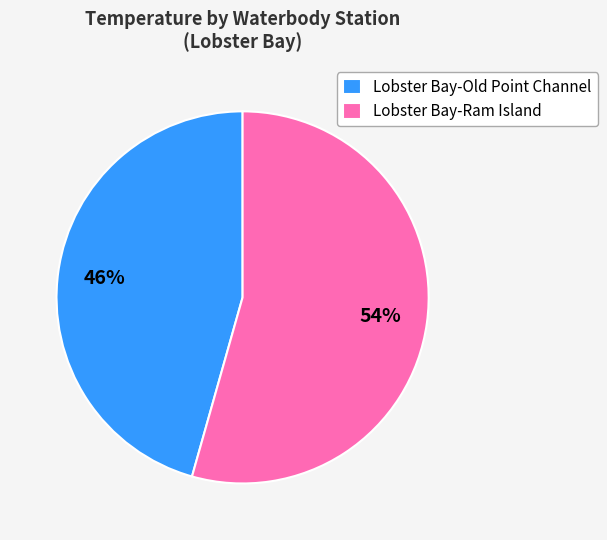

Is there a majority slice in this chart?

Yes